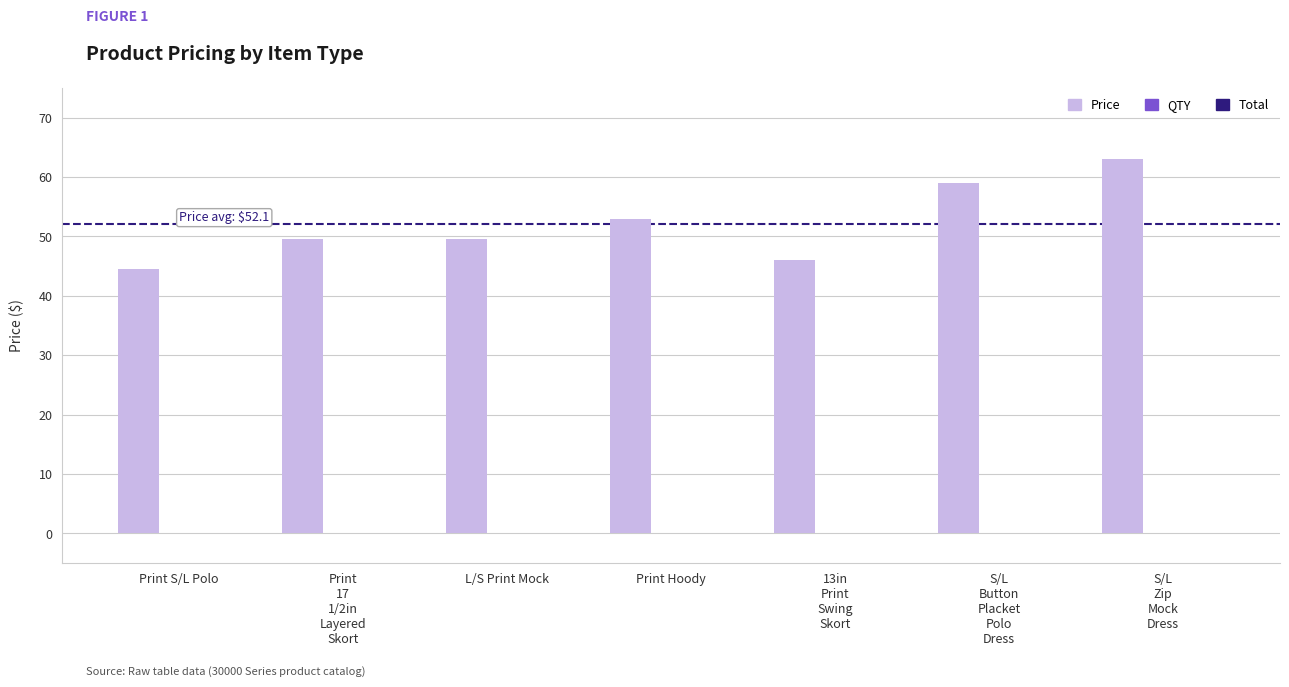

Reading left to right, what are all the values shown in this chart?

44.5	49.5	49.5	53.0	46.0	59.0	63.0